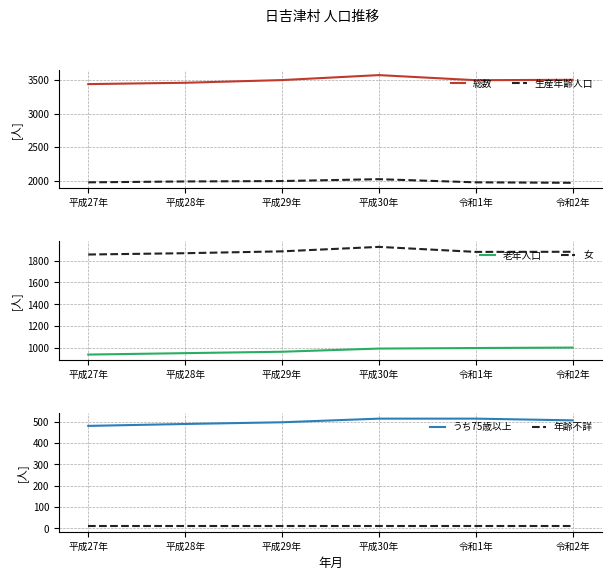

At which label does 年齢不詳 reach its peak?

平成27年